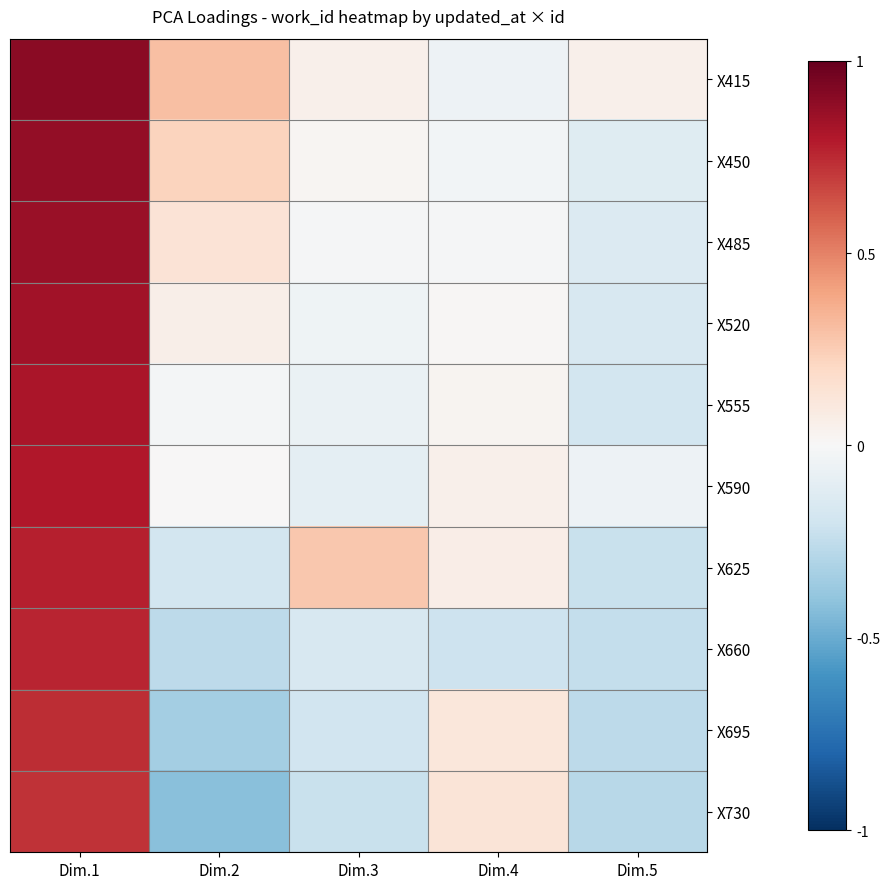

What is the difference between the highest and lowest values at Dim.1?

0.2